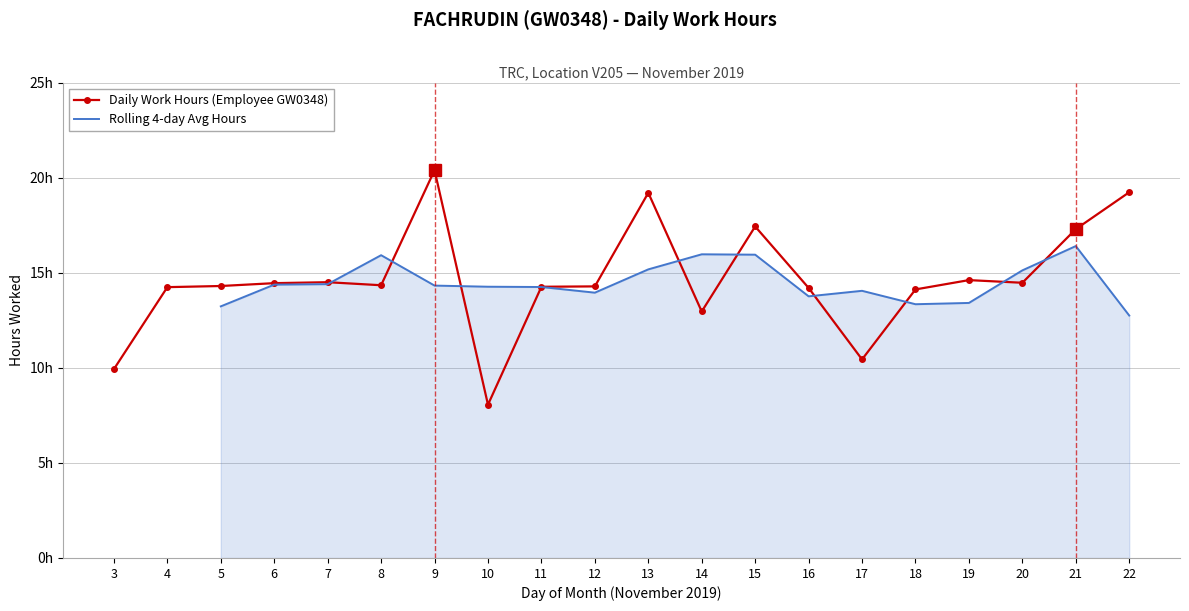

How many interior local valleys does the Daily Work Hours (Employee GW0348) series have?

5